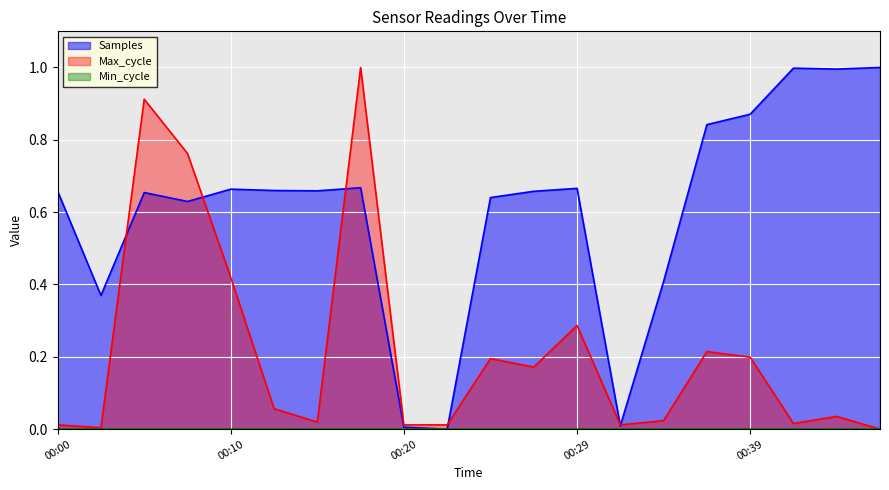

What is the difference between the second highest and minimum values in the Max_cycle series?

0.9